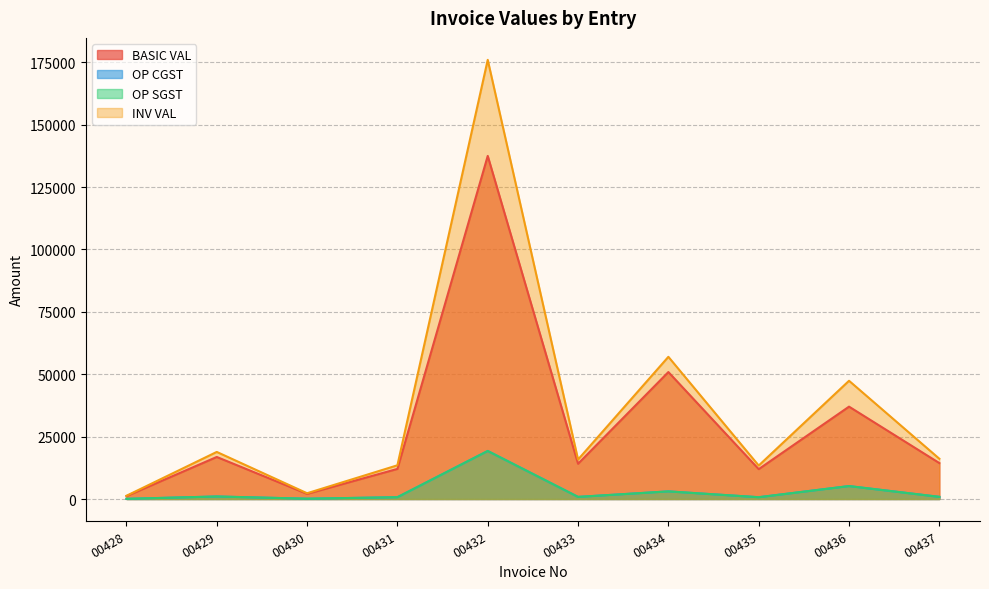

The OP CGST series shows 718.3 at 00435. True or false?

True